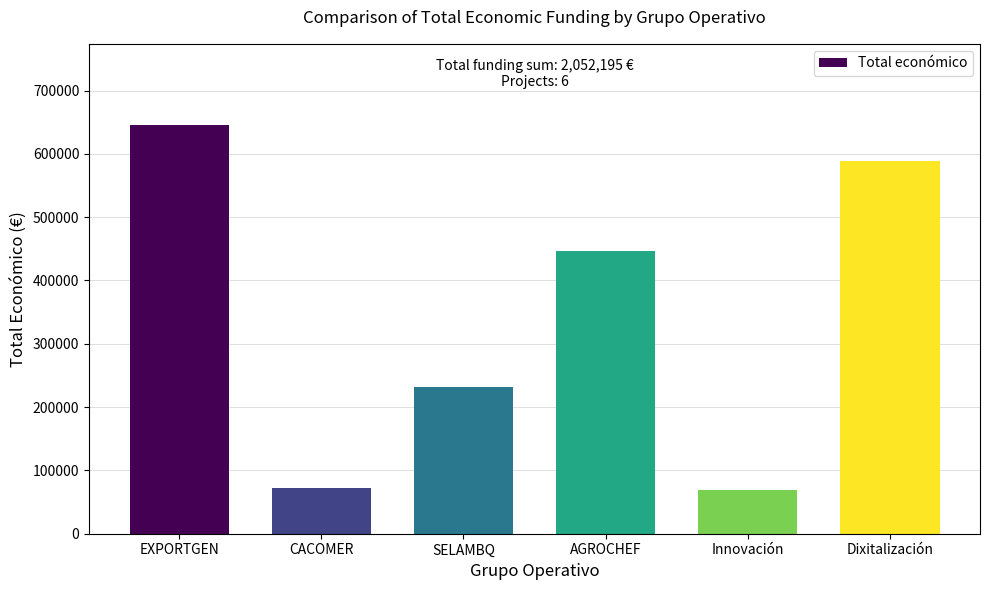

At which label does the data first exceed 446440?

EXPORTGEN